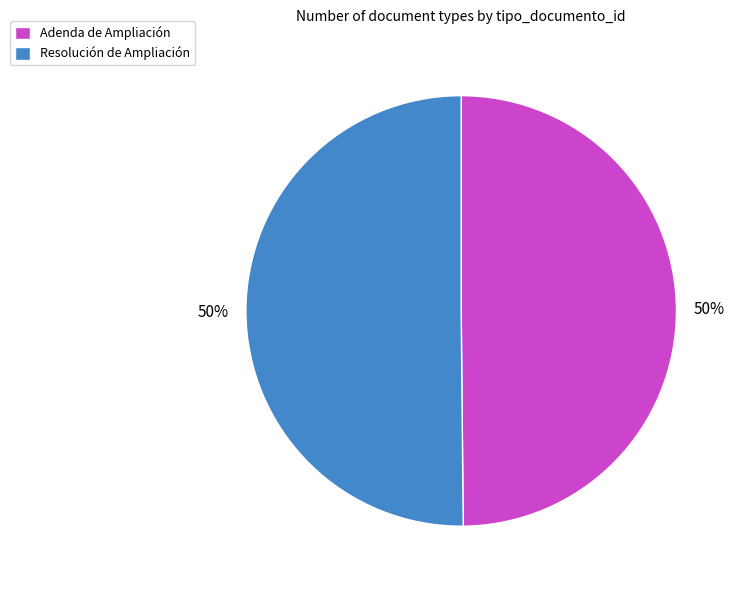

True or false: Adenda de Ampliación accounts for 36% of the total.

False